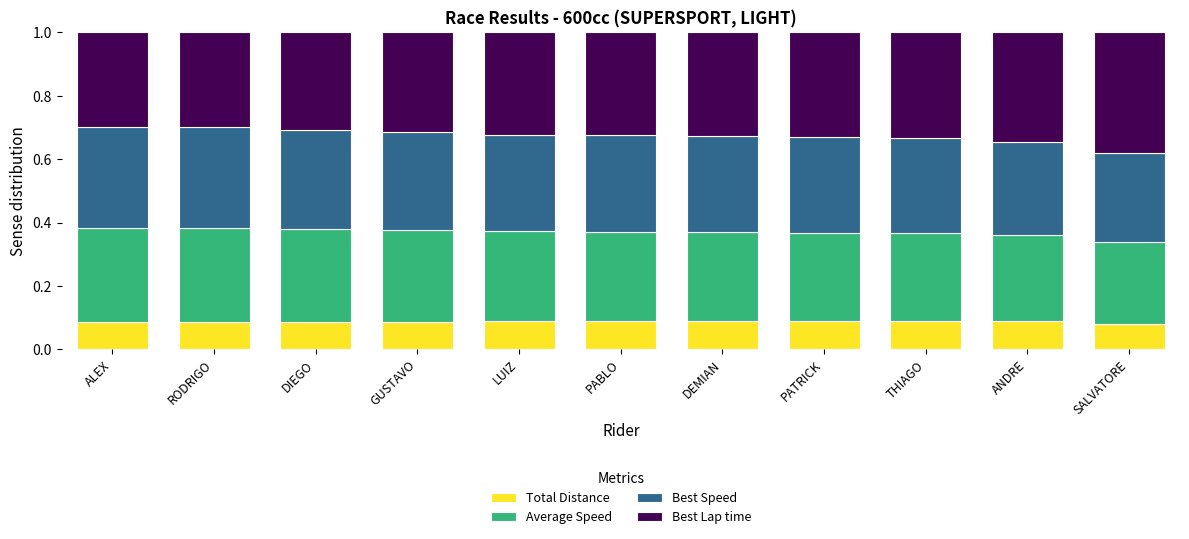

Is it true that Total Distance equals 0.0 at PABLO?

False